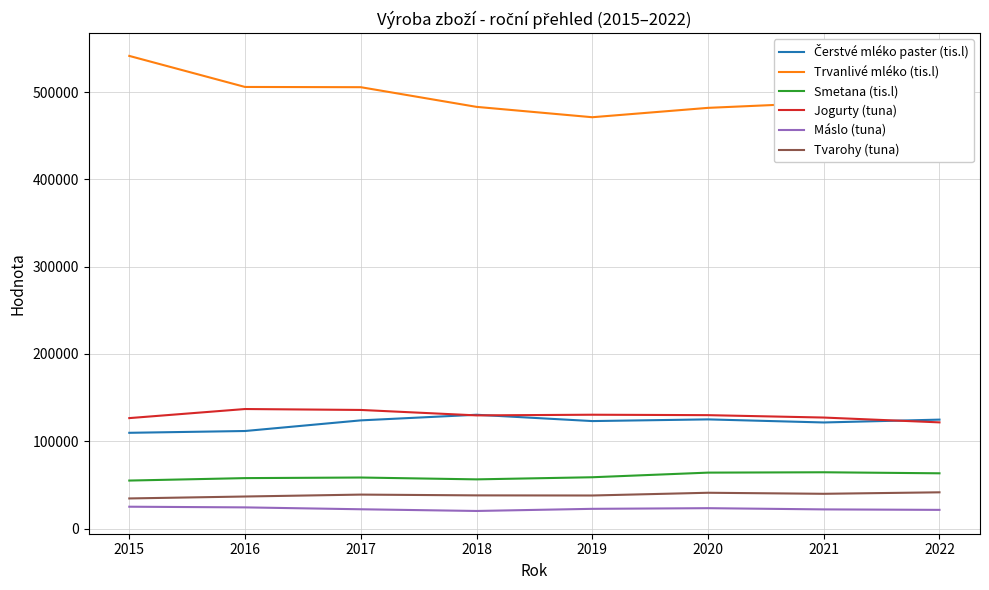

True or false: Máslo (tuna) and Trvanlivé mléko (tis.l) cross at least once.

False